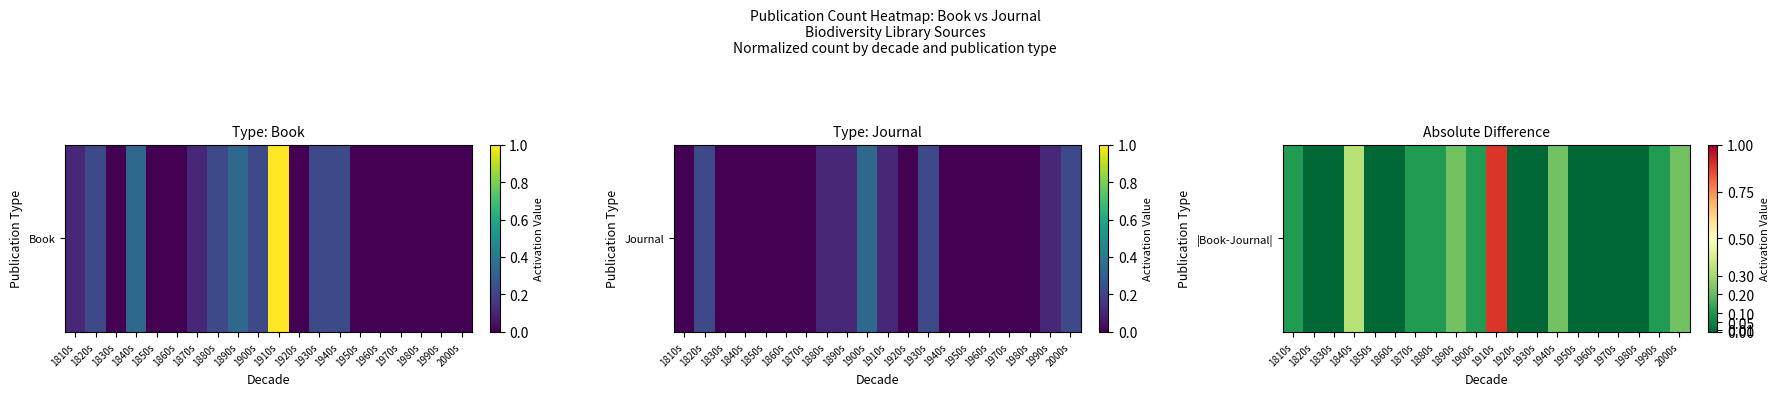

What is the sum of all values?

2.4